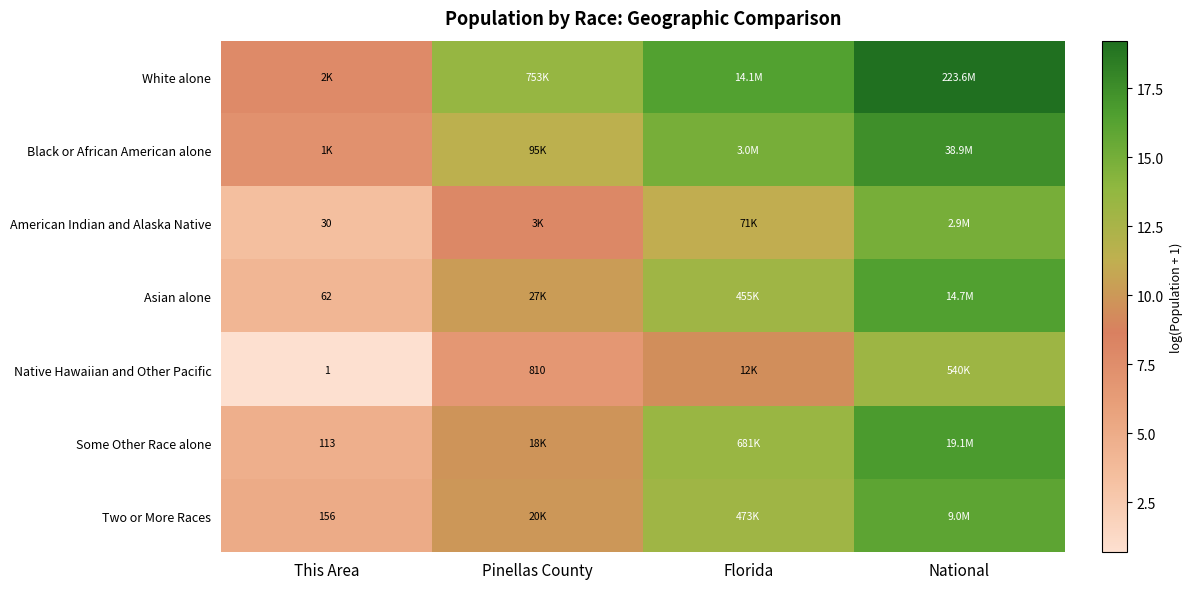

List the labels in order of Some Other Race alone value, smallest first.

This Area, Pinellas County, Florida, National